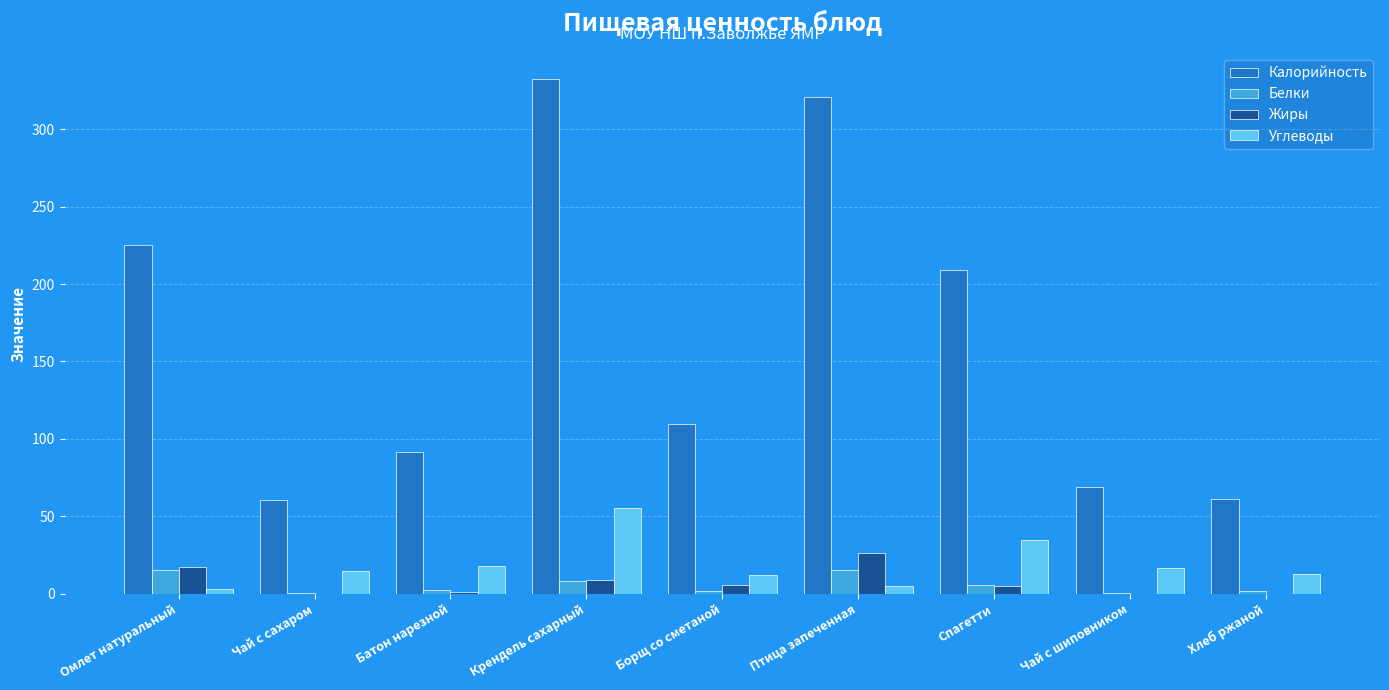

What is the sum of the Калорийность values at Борщ со сметаной and Хлеб ржаной?

170.7